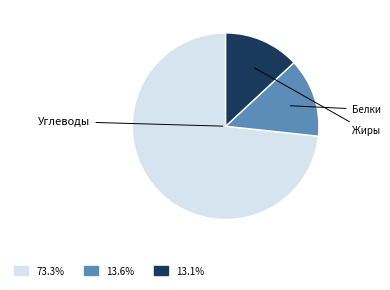

What percentage do Жиры and Белки together represent?

26.7%